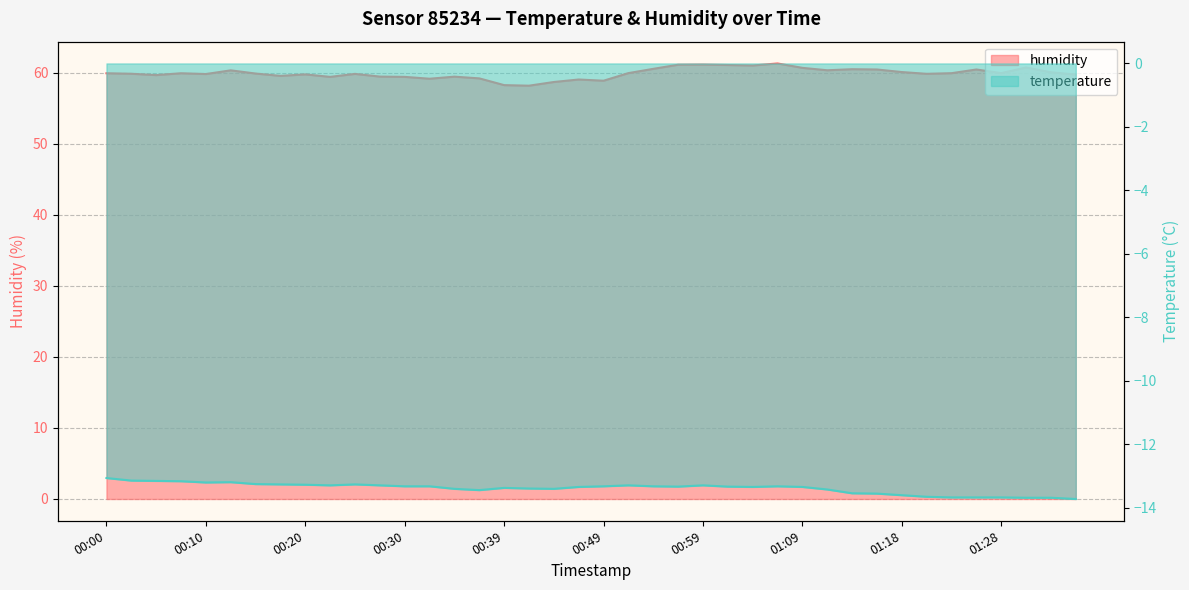

True or false: temperature and humidity intersect in this chart.

False